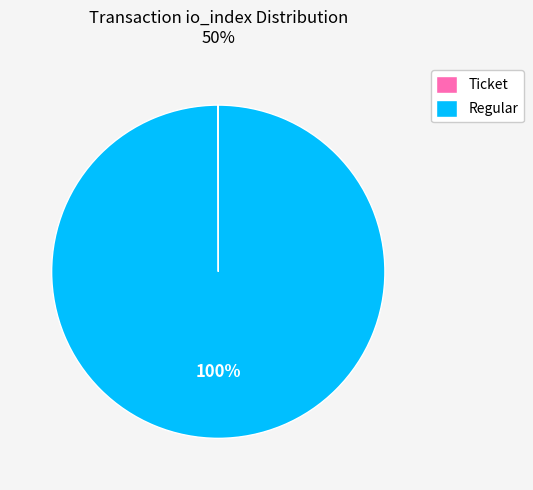

Which slice is the largest?

Regular